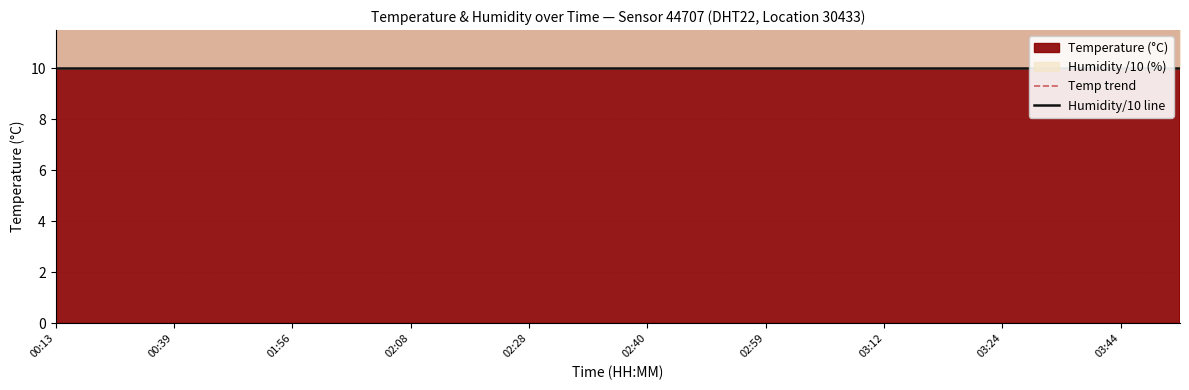

True or false: Temp trend and Humidity/10 line intersect in this chart.

False